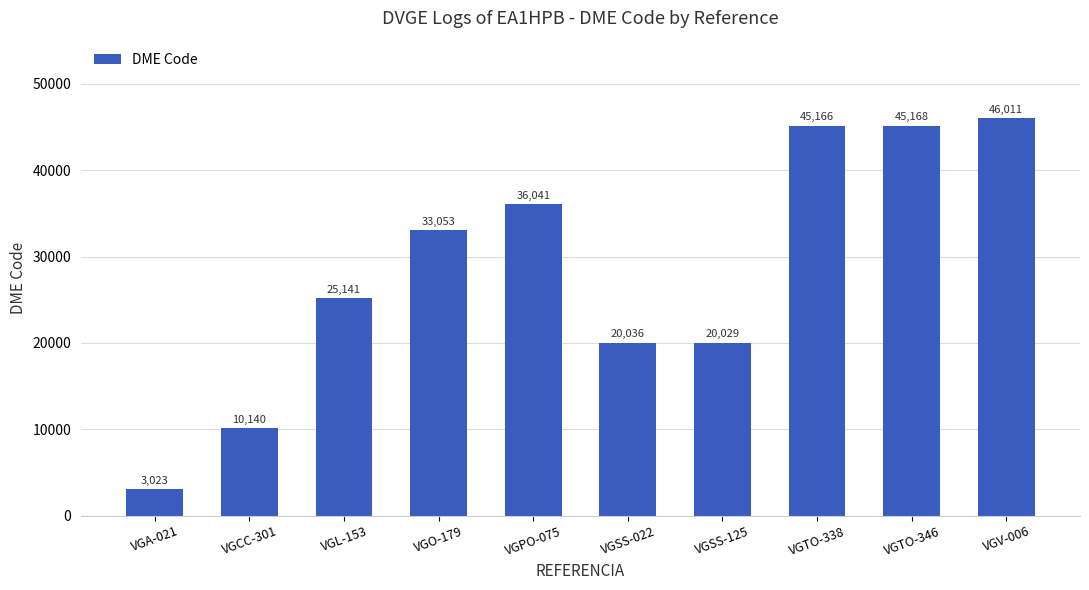

What is the difference between the values at VGSS-125 and VGL-153?

5112